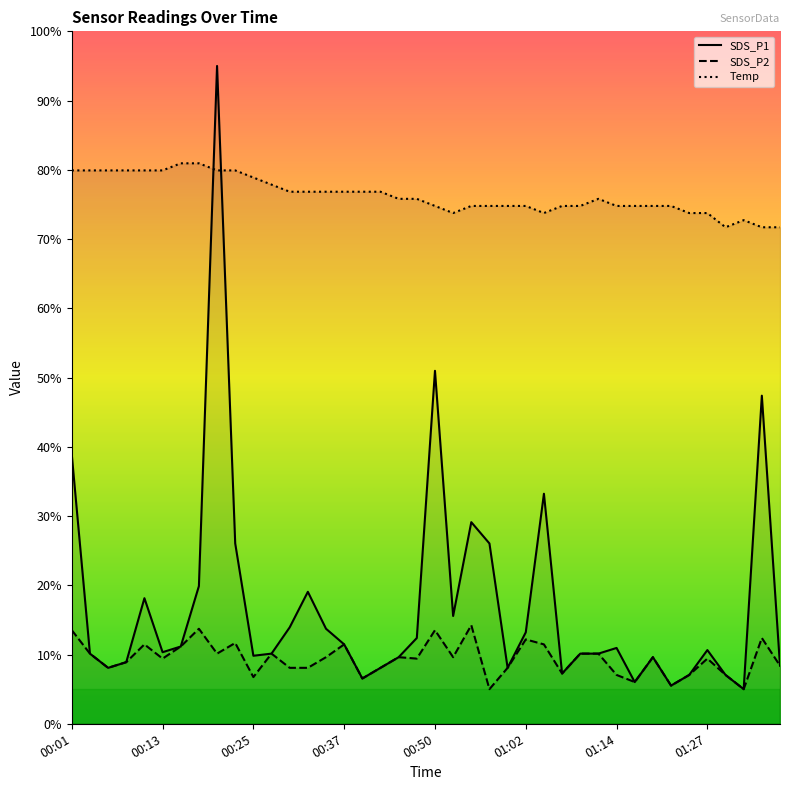

Which category has the highest value in the Temp series?

00:15